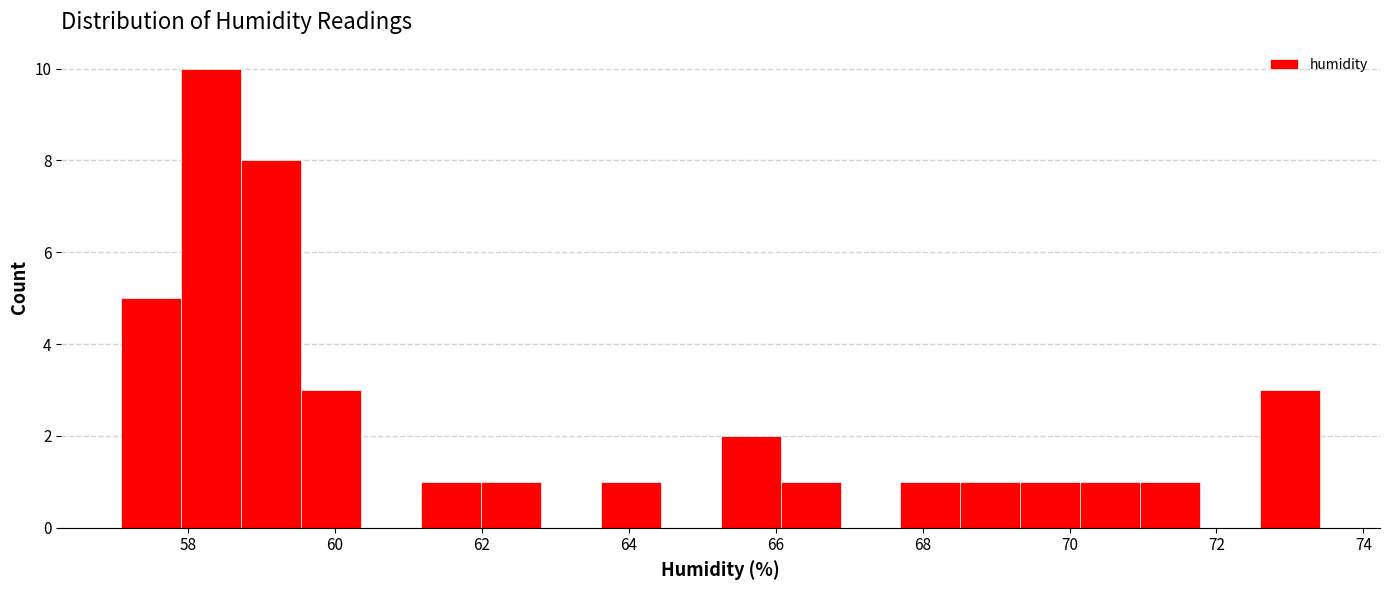

How tall is the bar that spans 59.6 to 60.4 on the x-axis? Neither the bar edges nor the heights are printed on the chart, so give them approximately, as read against the axes.

3